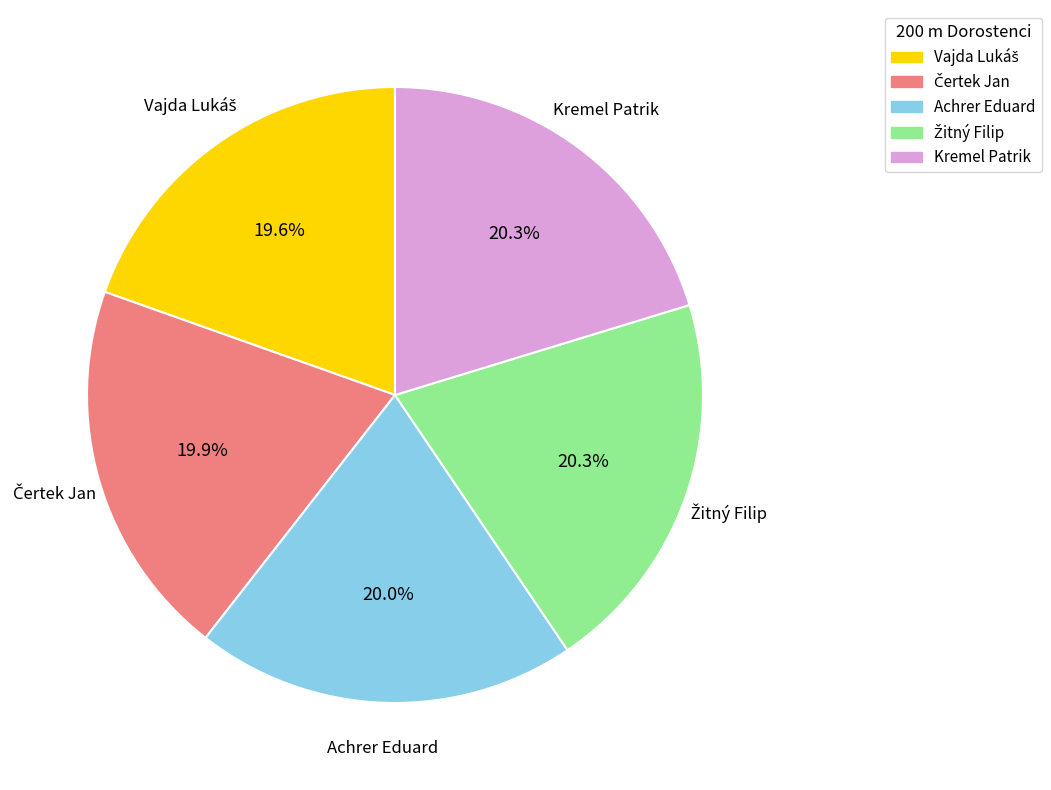

How many segments does this pie chart have?

5